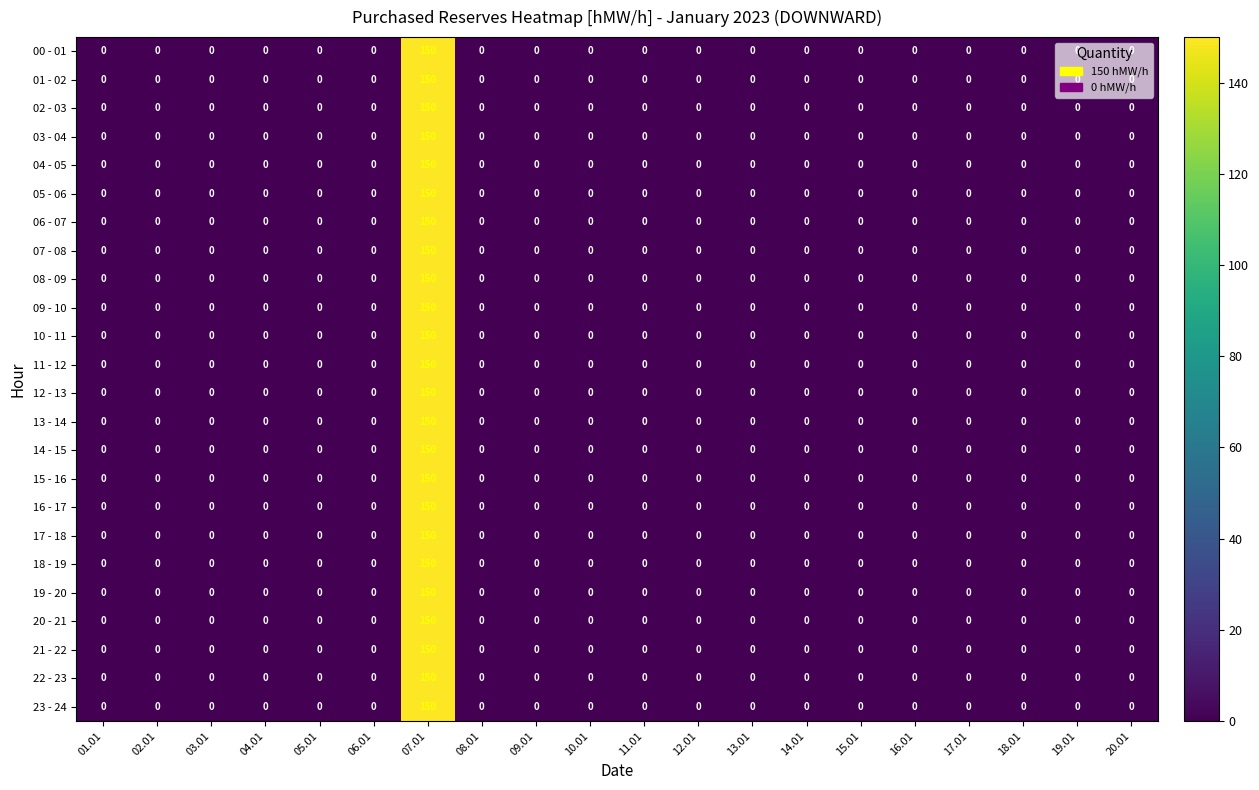

Which category has the highest value in the 14 - 15 series?

07.01